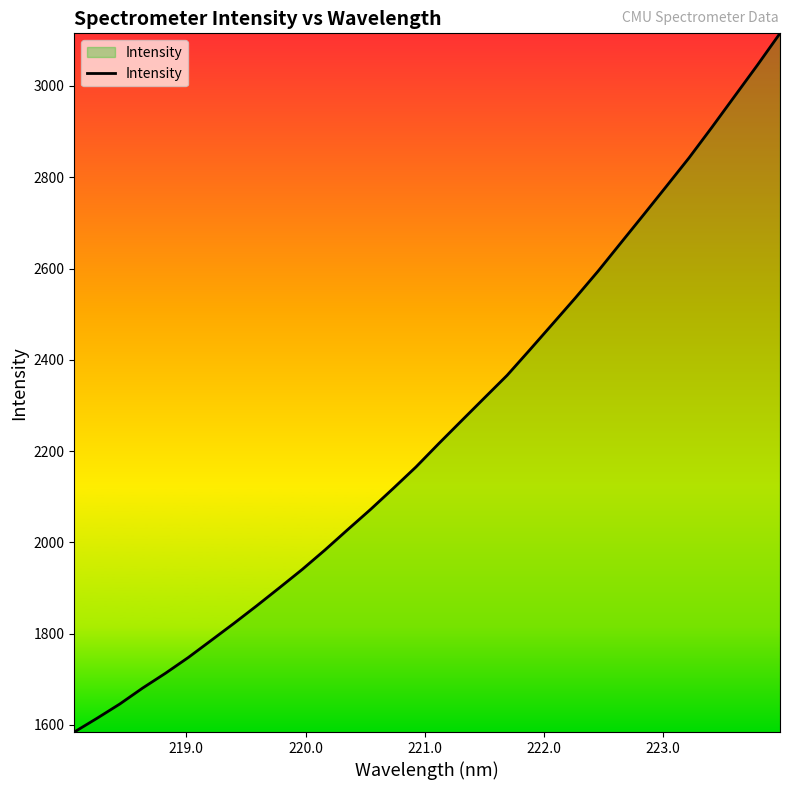

What is the greatest value displayed?

3115.2